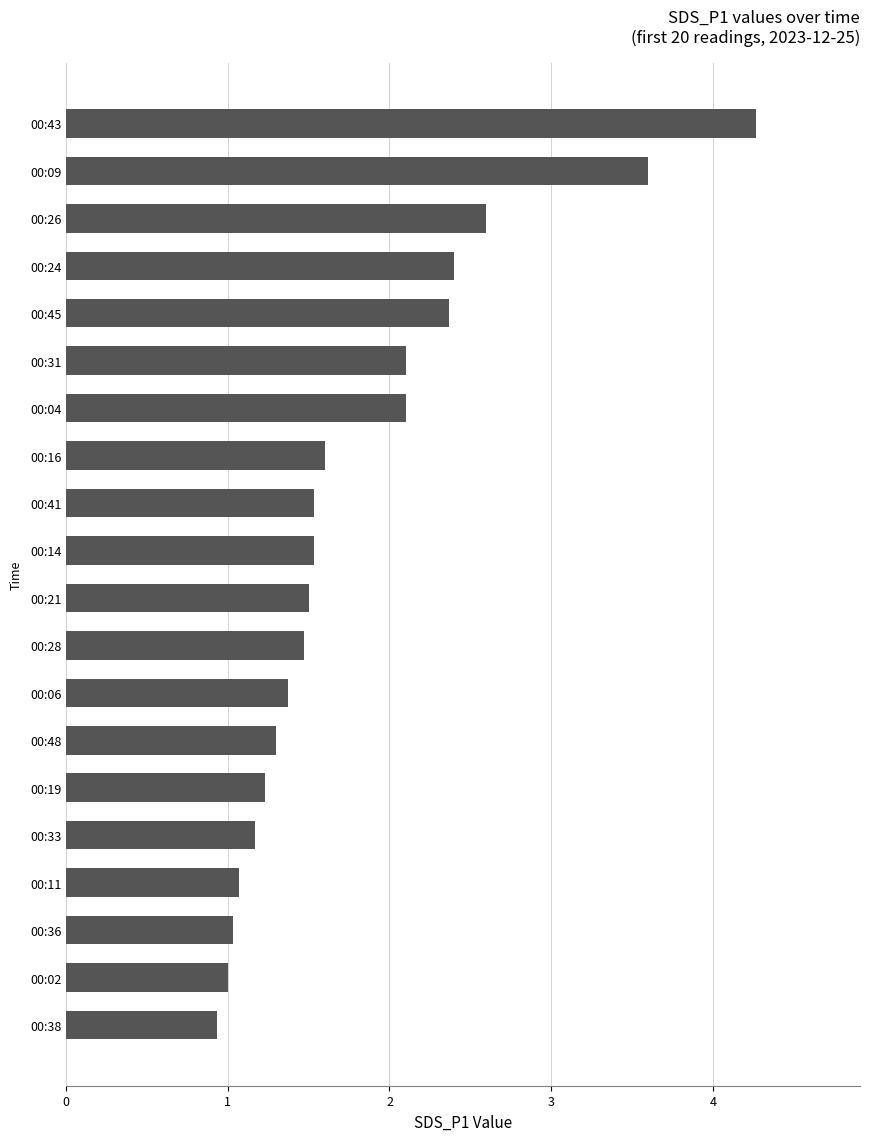

True or false: the data shows 1.0 at 00:36.

True